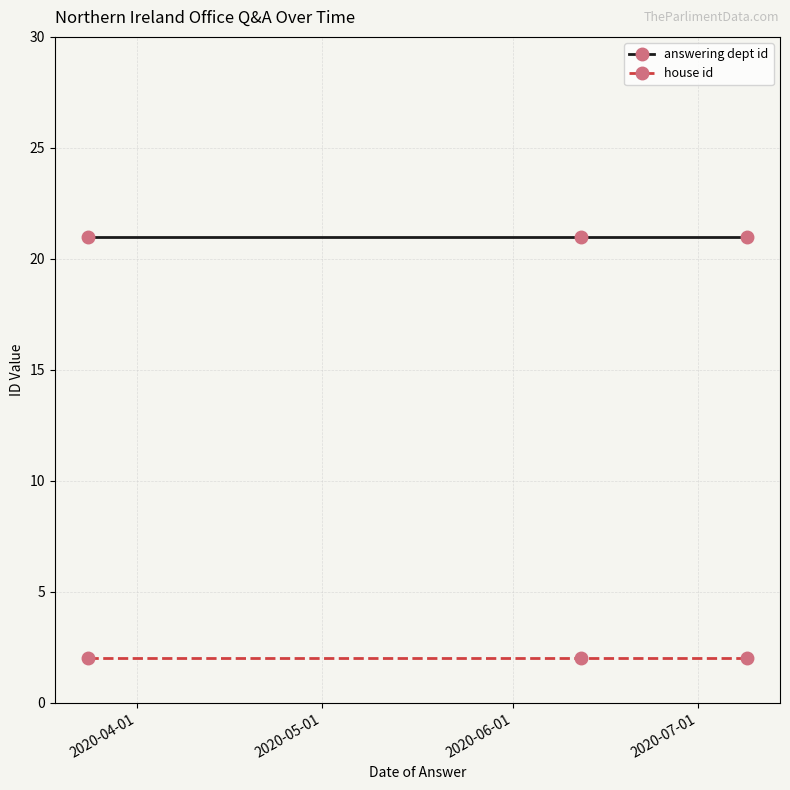

How many lines are shown in the chart?

2